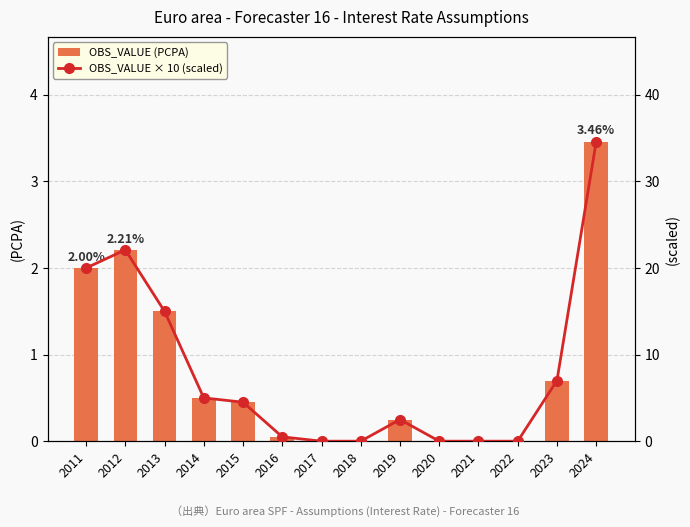

What is the value of the OBS_VALUE × 10 (scaled) bar at the 1st from the left?

20.0